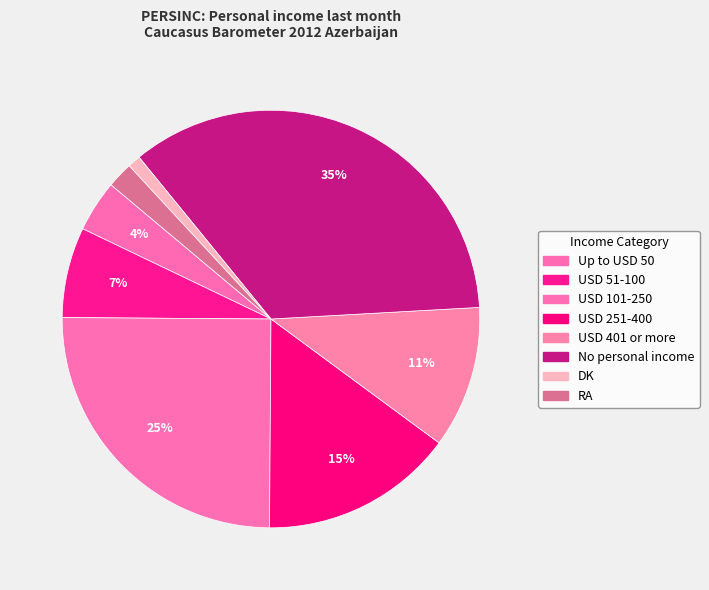

What is the largest slice in the pie chart?

No personal income